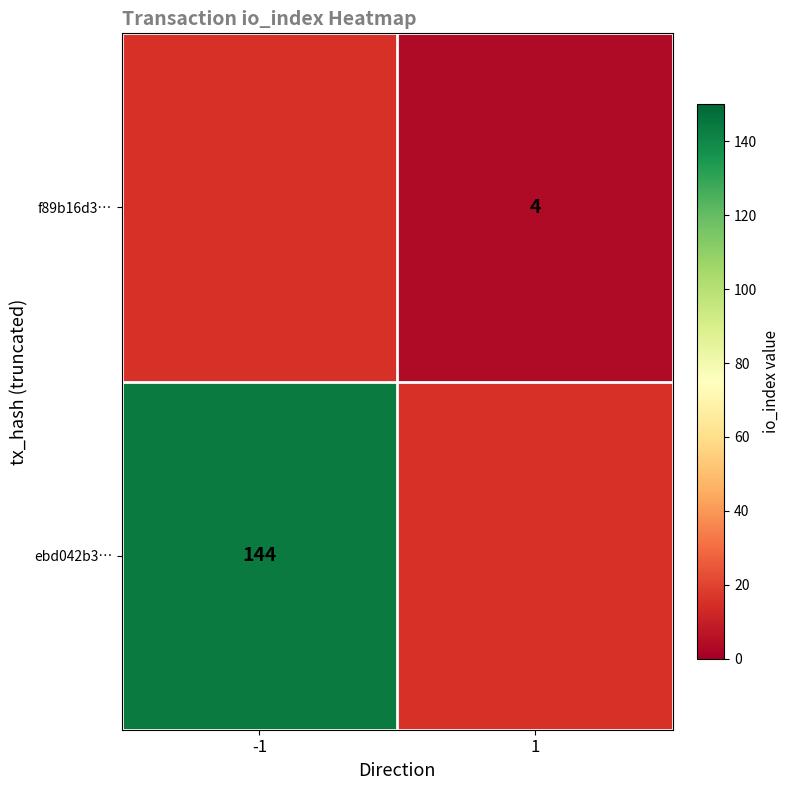

True or false: f89b16d3… has a value of 4 at 1.

True